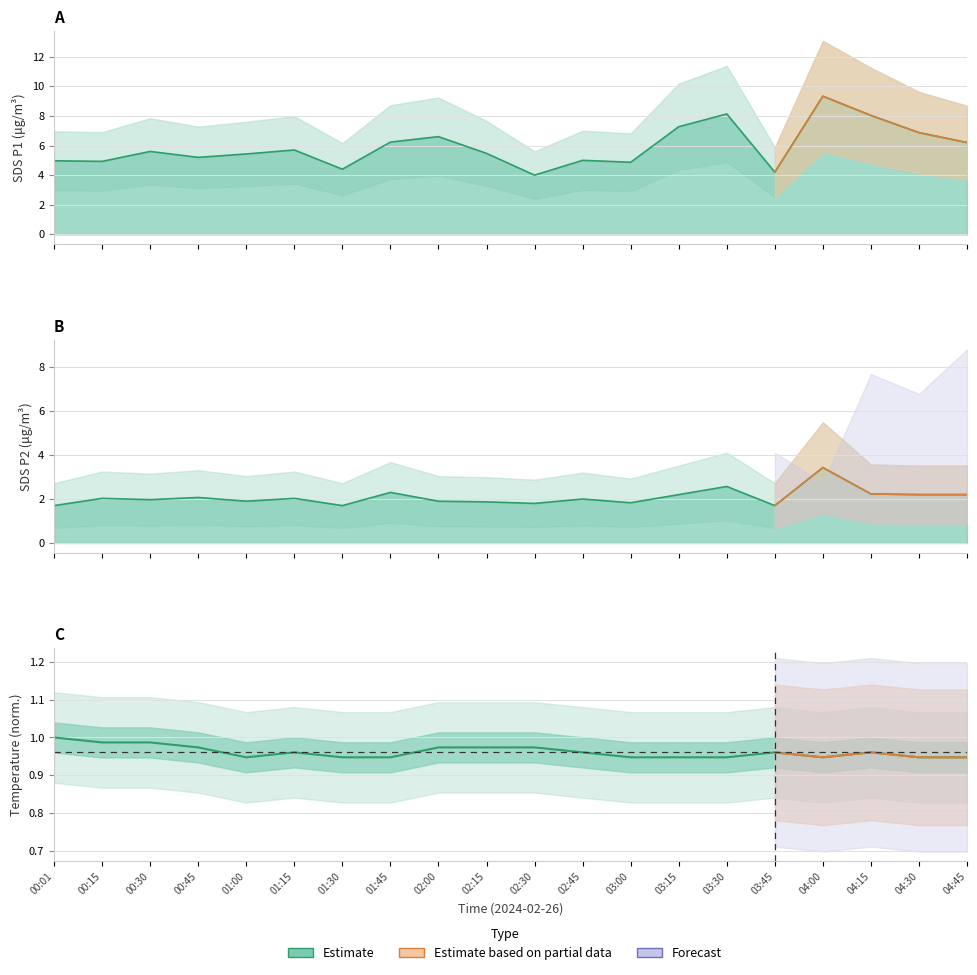

What is the sum of the SDS_P1 values at 04:15 and 02:30?

12.0